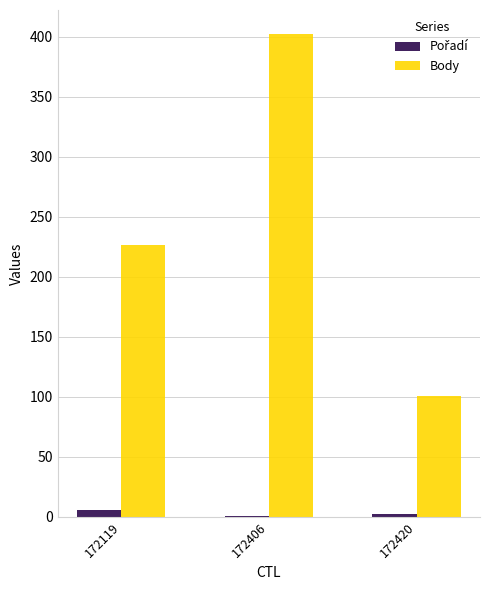

Between 172406 and 172420, which series saw the biggest shift?

Body